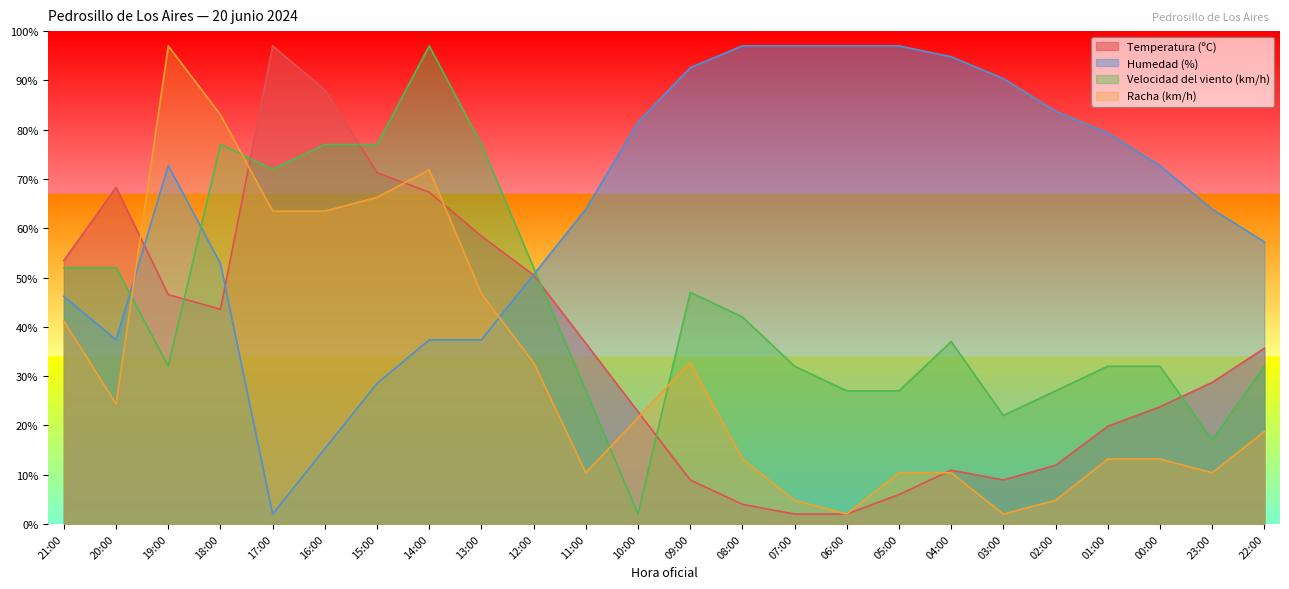

How many lines are shown in the chart?

4